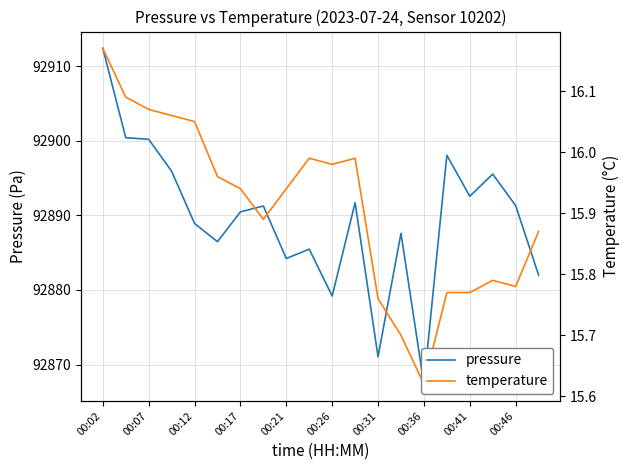

What are all the series names shown in the legend?

pressure, temperature